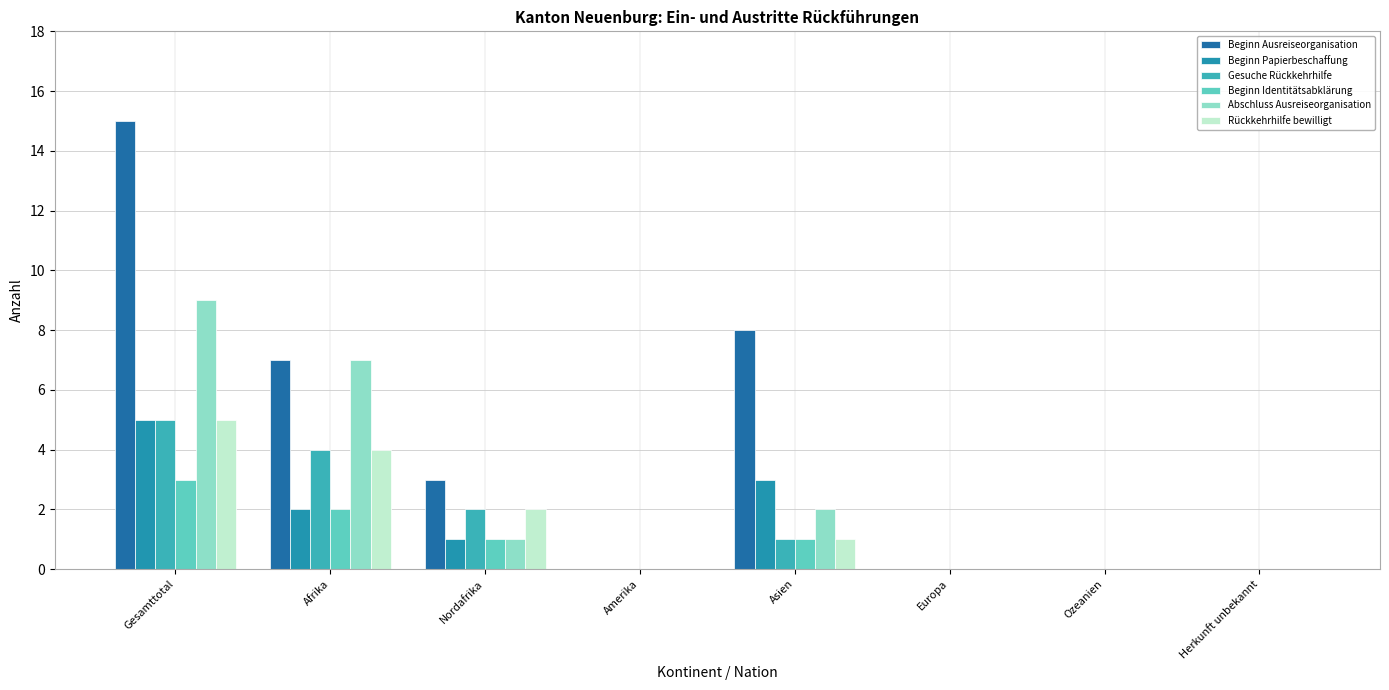

What is the average value of the Beginn Identitätsabklärung series?

1